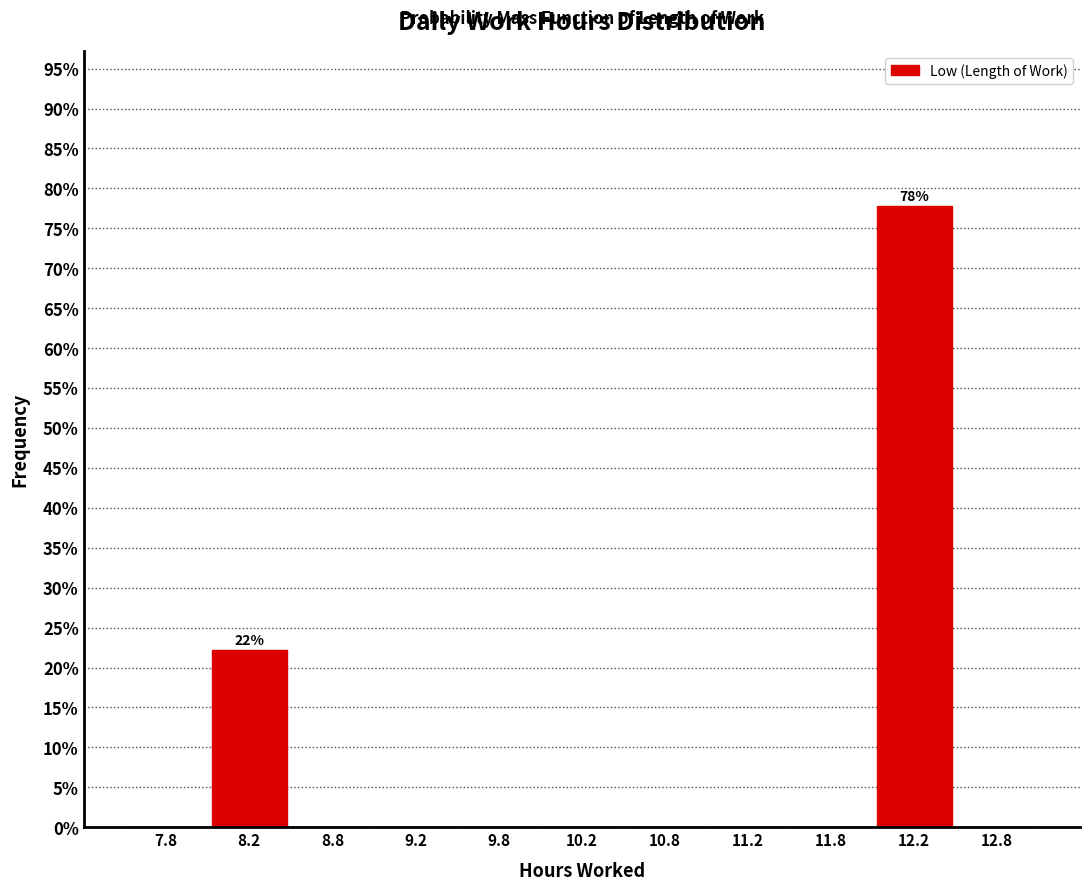

Over which range of the x-axis is the bar tallest?

12.0 to 12.5